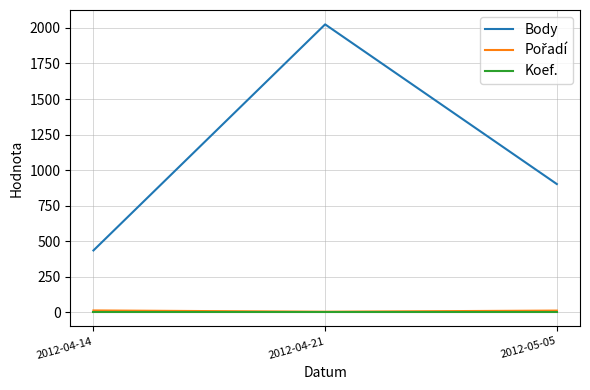

Rank the categories by Body value from lowest to highest.

2012-04-14, 2012-05-05, 2012-04-21